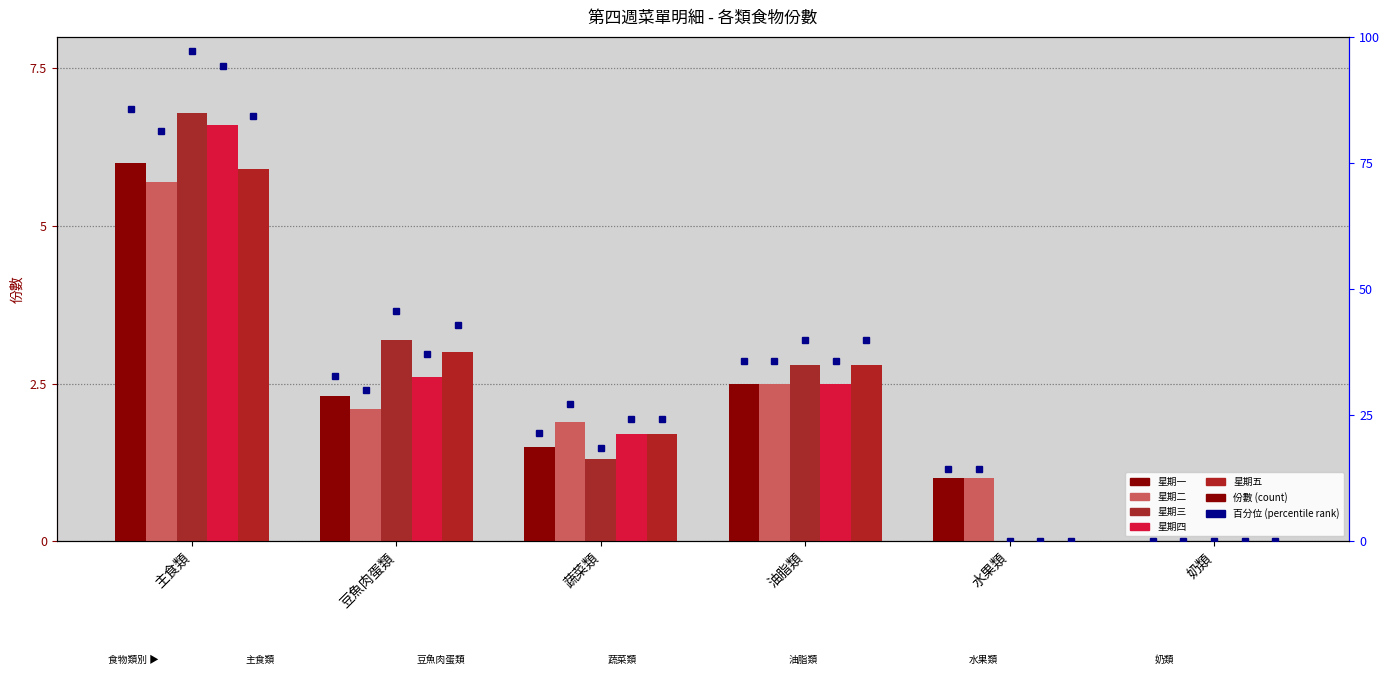

How many distinct data groups are displayed?

5